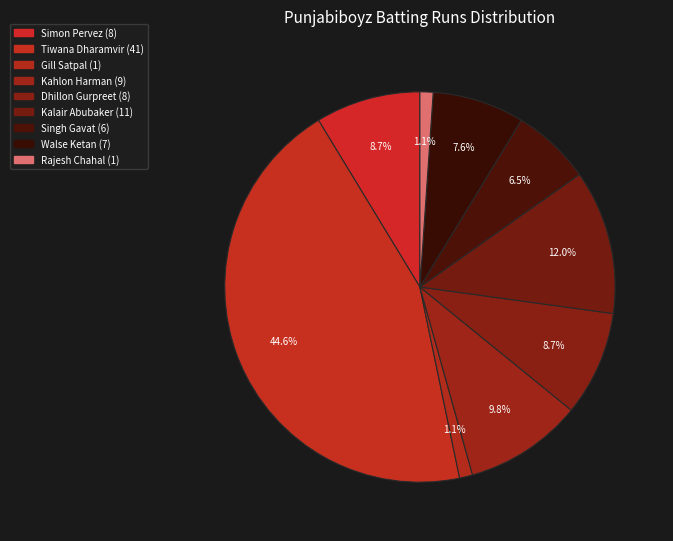

Is there a majority slice in this chart?

No